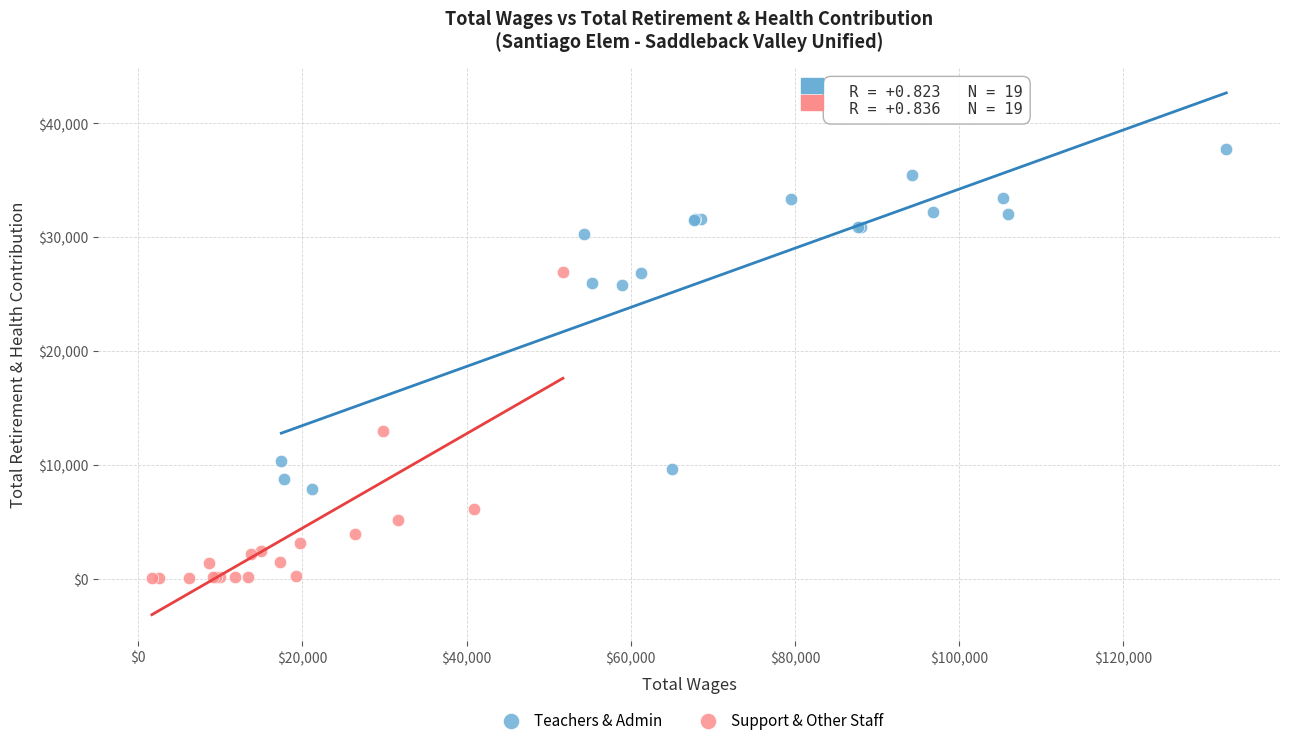

Which series contains the lowest Y value?

Support & Other Staff